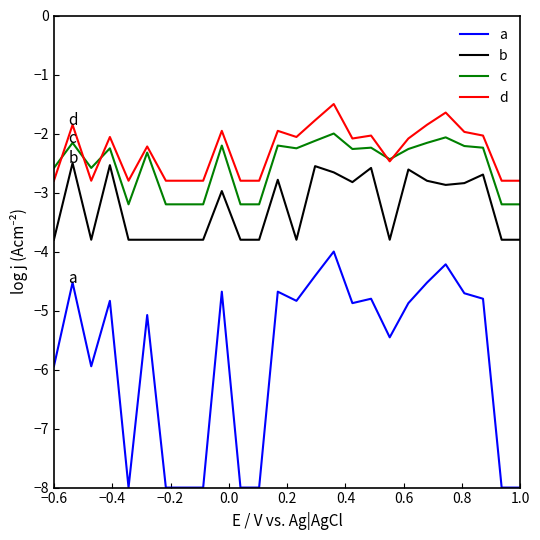

What is the difference between the second highest and minimum values in the a series?

3.8